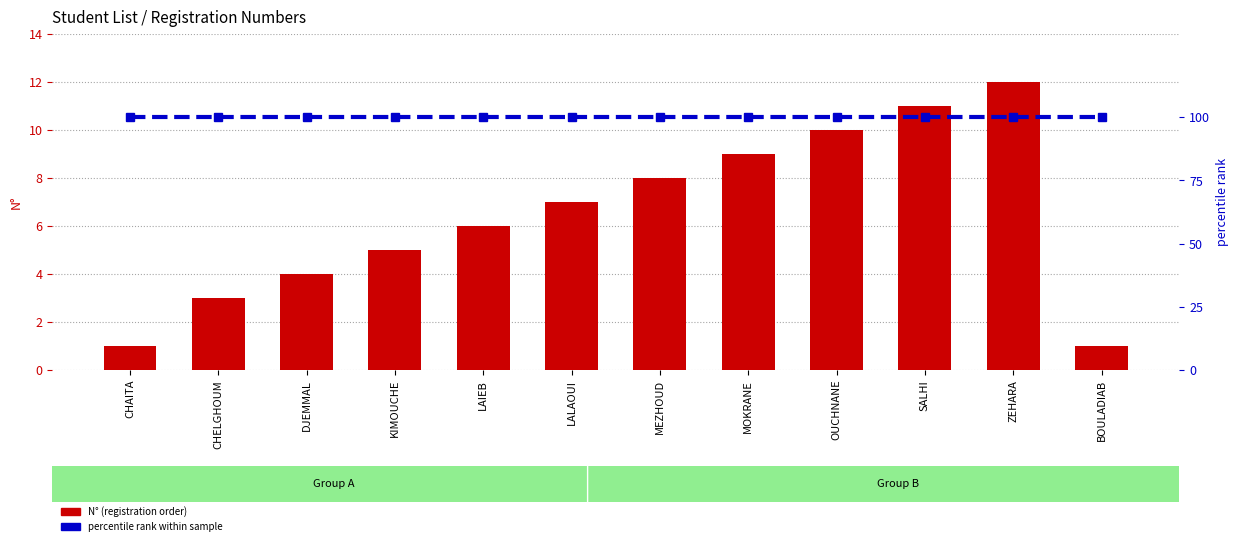

Which series has the widest spread of values?

N° (registration order)